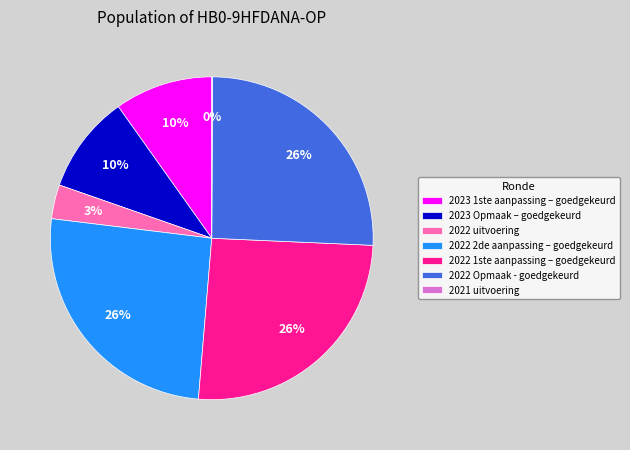

Approximately how many times larger is the value at 2022 2de aanpassing – goedgekeurd compared to 2022 Opmaak - goedgekeurd?

1.0